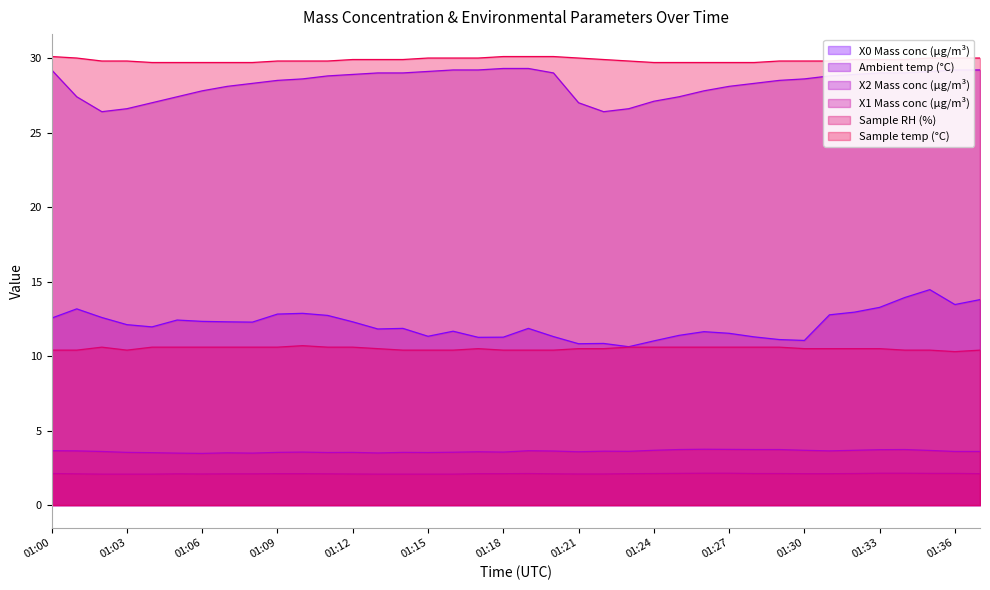

Which series has the largest total across all categories?

Sample temp (°C)